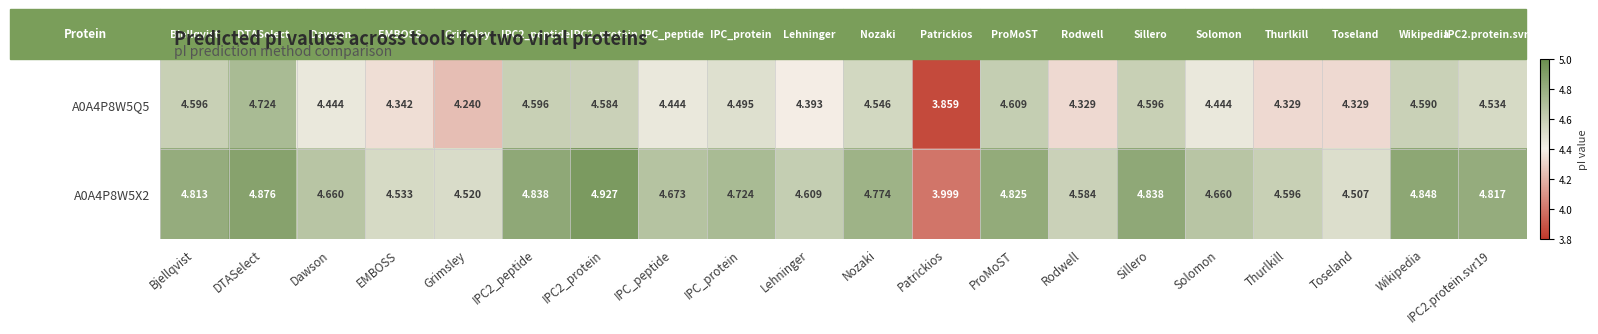

At which label does A0A4P8W5X2 first exceed 4?

Bjellqvist